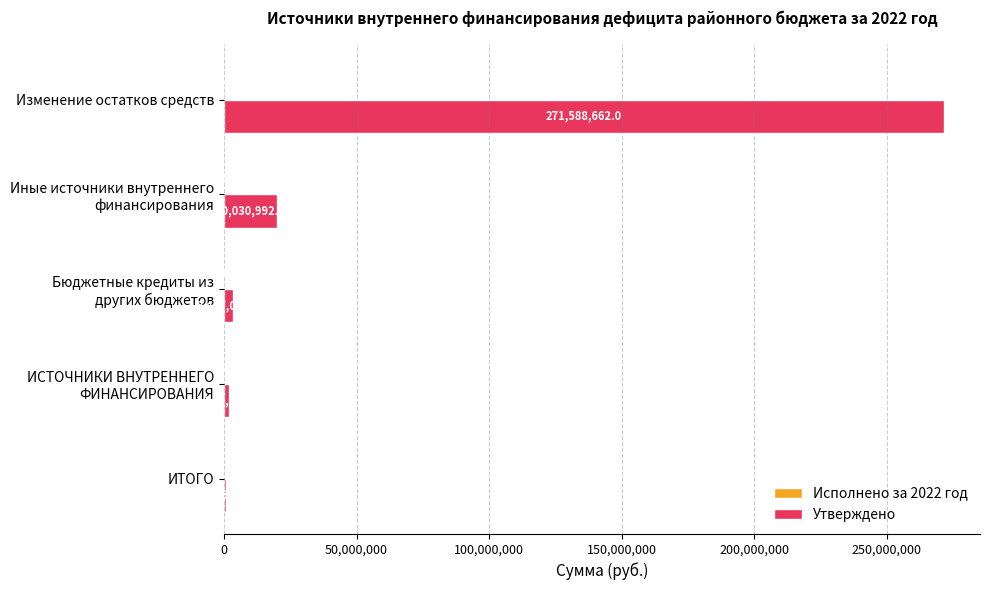

At which category does the chart reach its peak across all series?

Изменение остатков средств